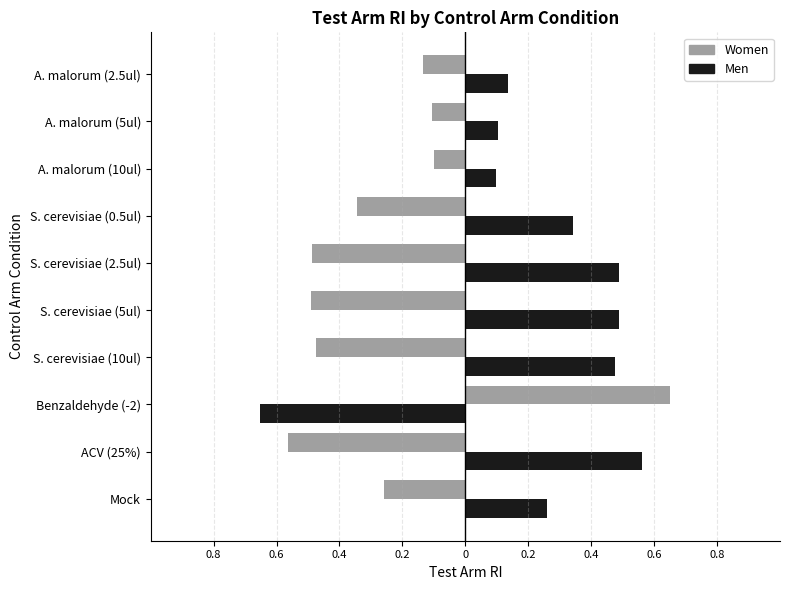

Reading left to right, list all the values displayed in this chart.

Women: -0.3	-0.6	0.7	-0.5	-0.5	-0.5	-0.3	-0.1	-0.1	-0.1
Men: 0.3	0.6	-0.7	0.5	0.5	0.5	0.3	0.1	0.1	0.1